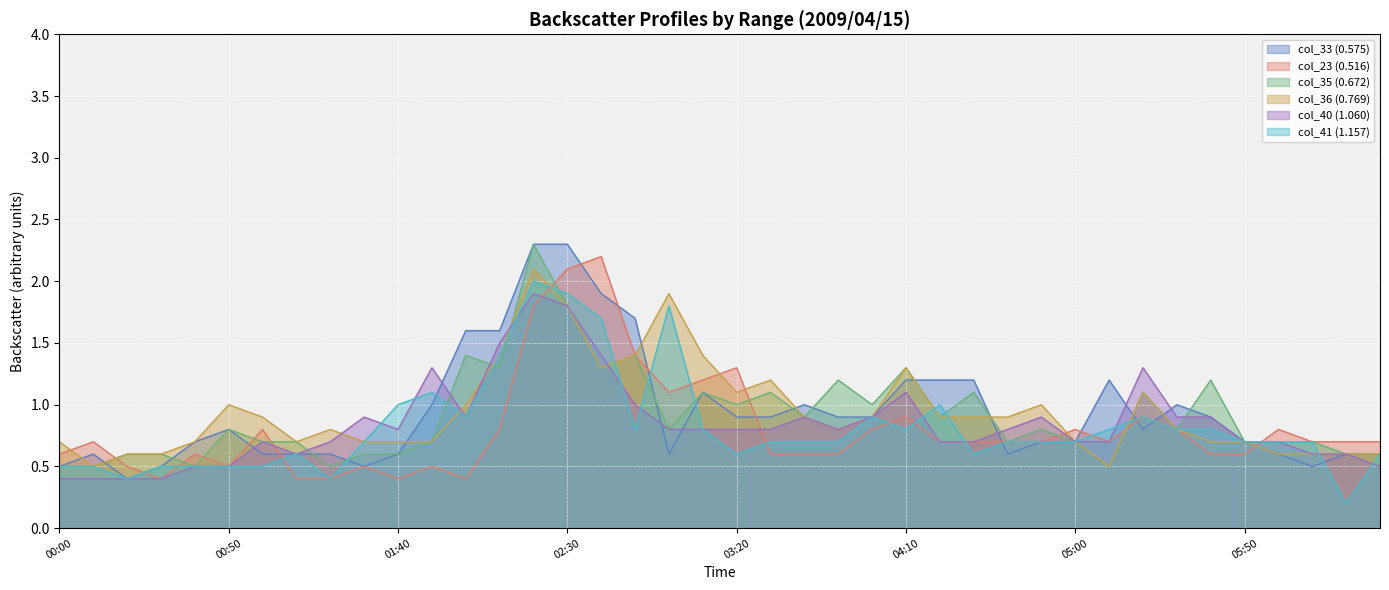

At which label does col_36 (0.769) reach its minimum?

2009/04/15 00:10